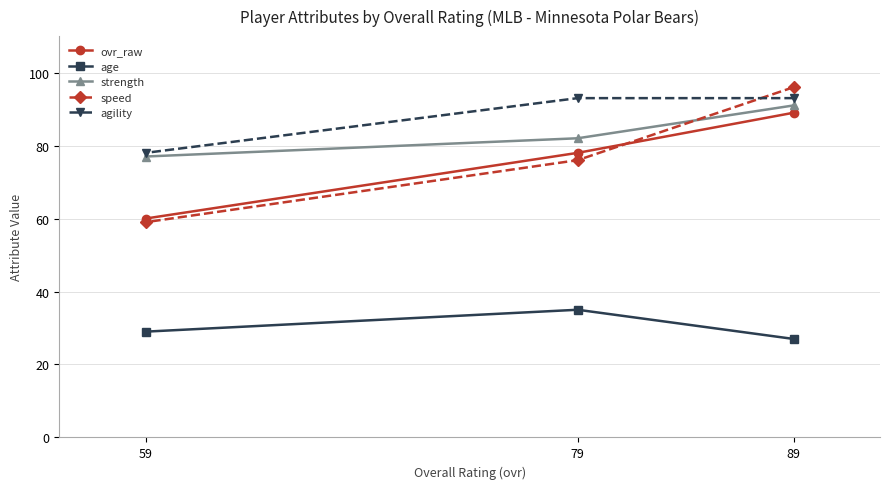

Is this an area chart (filled region under the line)?

No